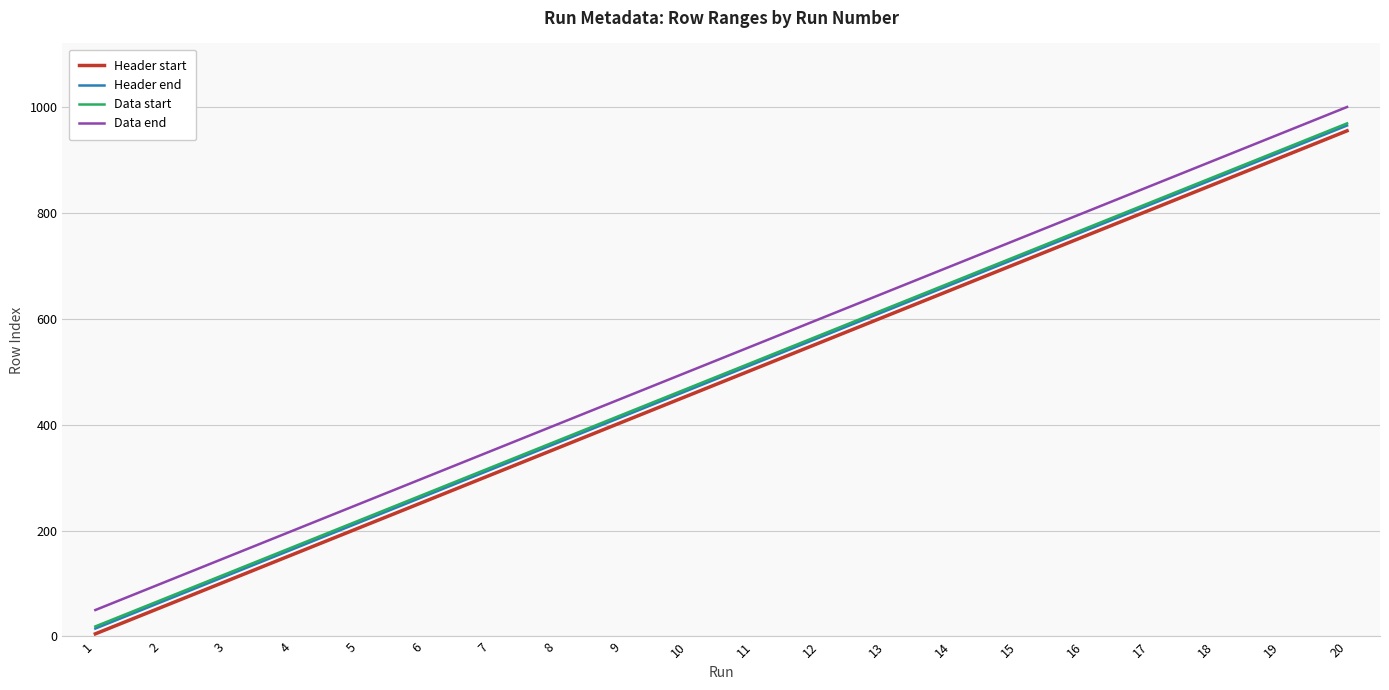

What is the sum of the Header start values at 19 and 5?

1110